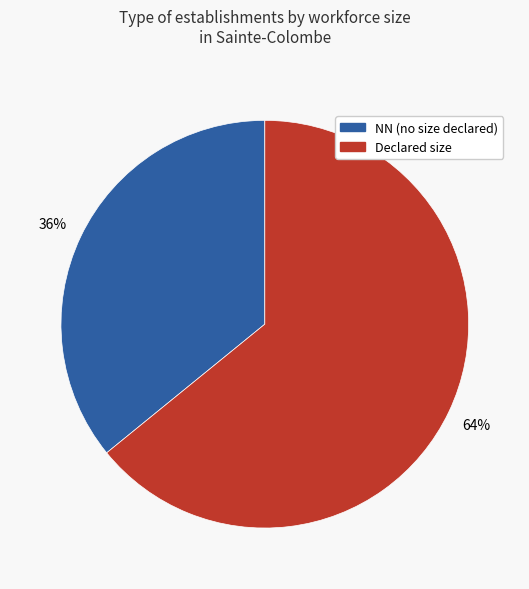

To the nearest percent, what is the difference between the largest and smallest slice percentages?

28%